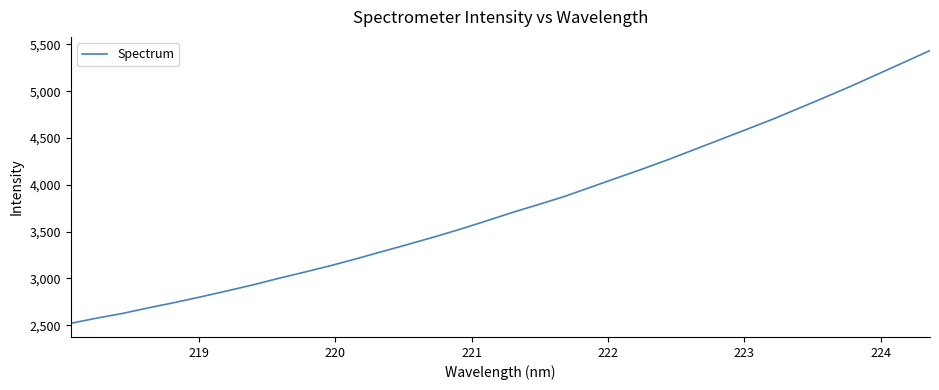

How many lines are shown in the chart?

1